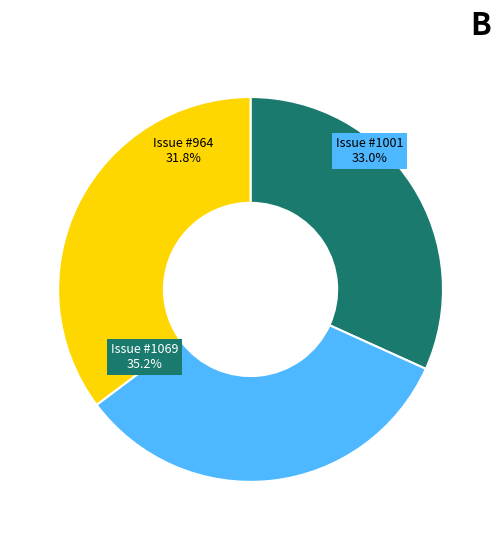

What is the total percentage of Mid-Atlantic Crossroads (MAX) Demo #964 and Mid-Atlantic Crossroads (MAX) Demo #1001?

64.8%